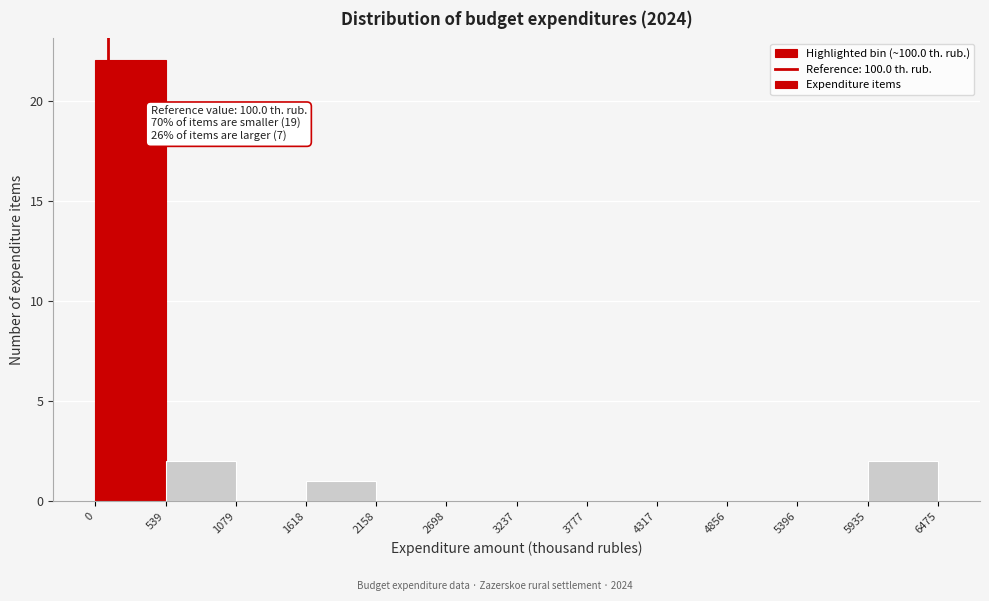

Over which range of the x-axis is the bar tallest?

0 to 539